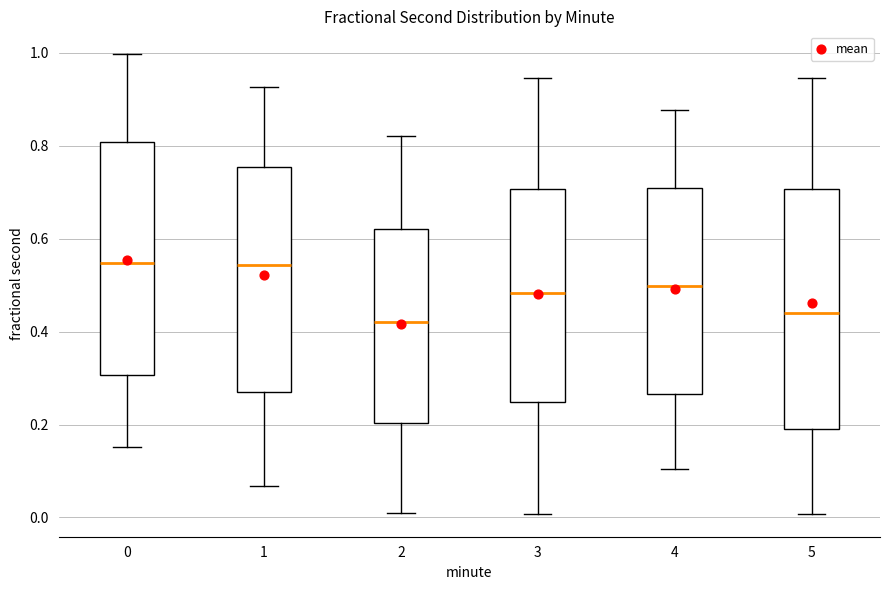

Where is the lower edge of the box at x = 4 on the y-axis? The values are not printed on the chart, so give them approximately, as read against the axis.

0.26